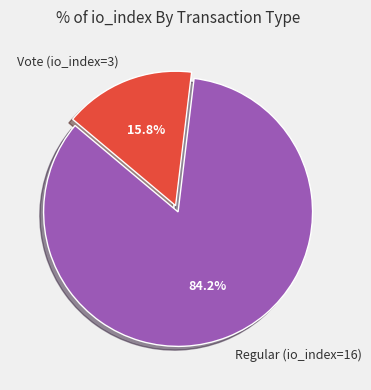

Which slice represents more than half of the pie?

Regular (io_index=16)